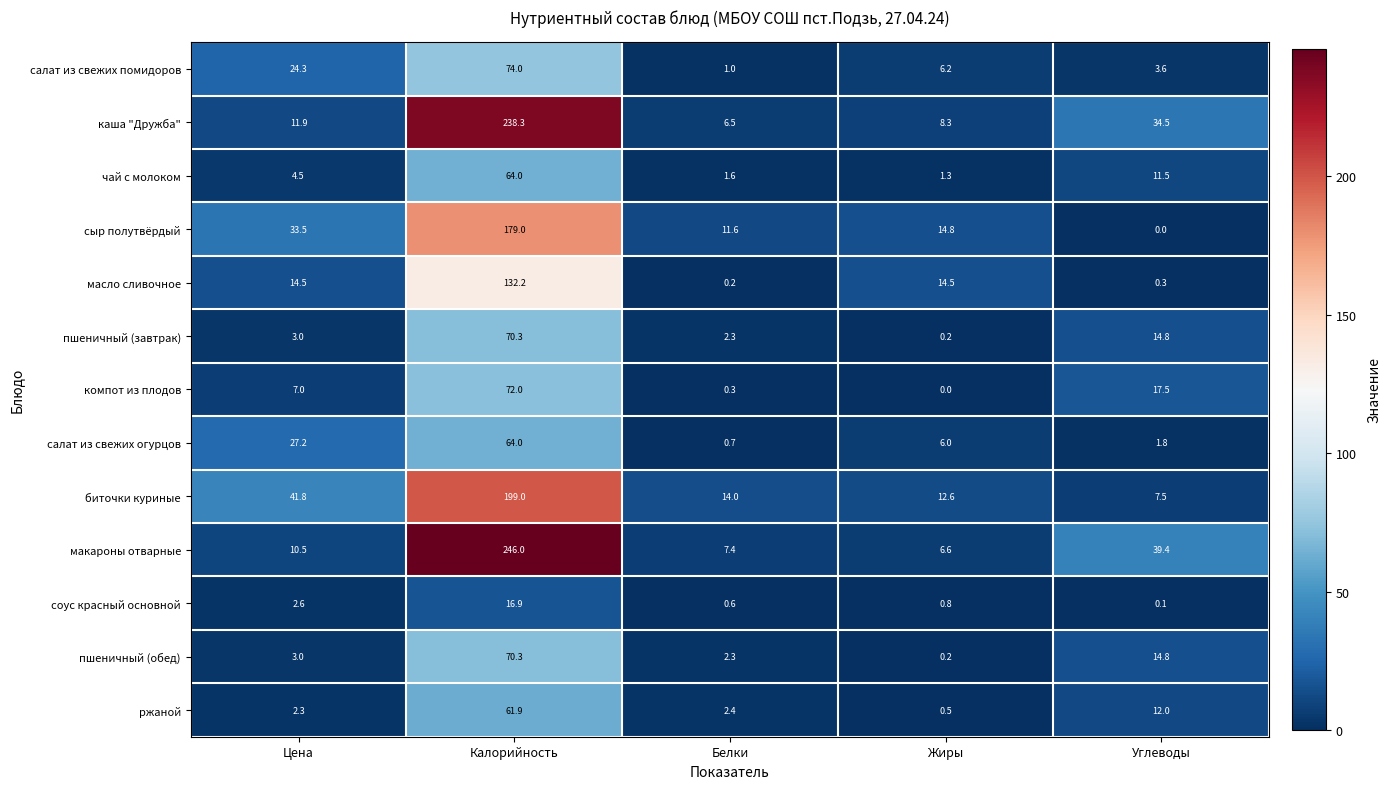

What value does the макароны отварные series have at Жиры?

6.6